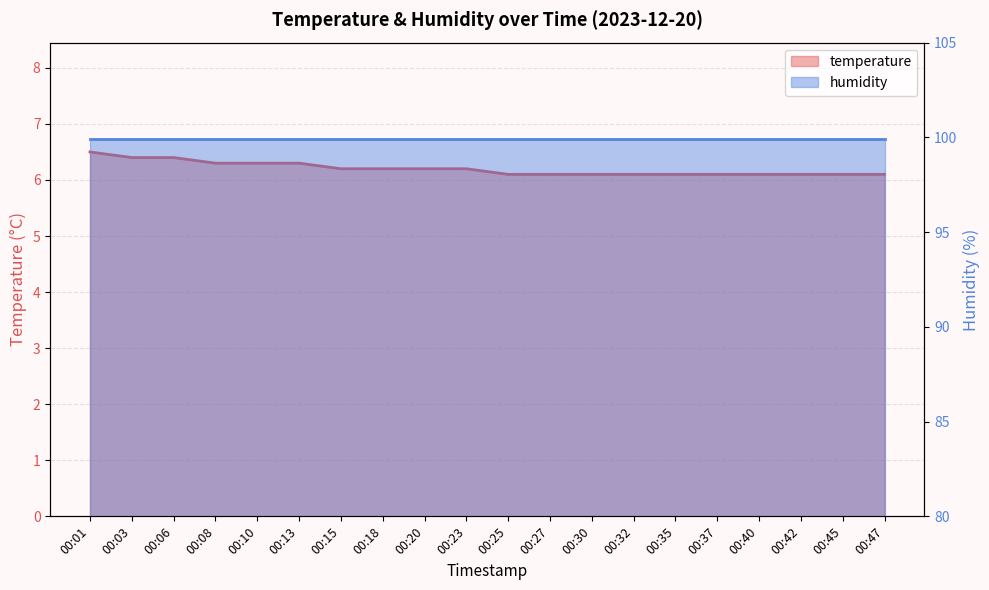

List the labels in order of value, smallest first.

00:25, 00:27, 00:30, 00:32, 00:35, 00:37, 00:40, 00:42, 00:45, 00:47, 00:15, 00:18, 00:20, 00:23, 00:08, 00:10, 00:13, 00:03, 00:06, 00:01